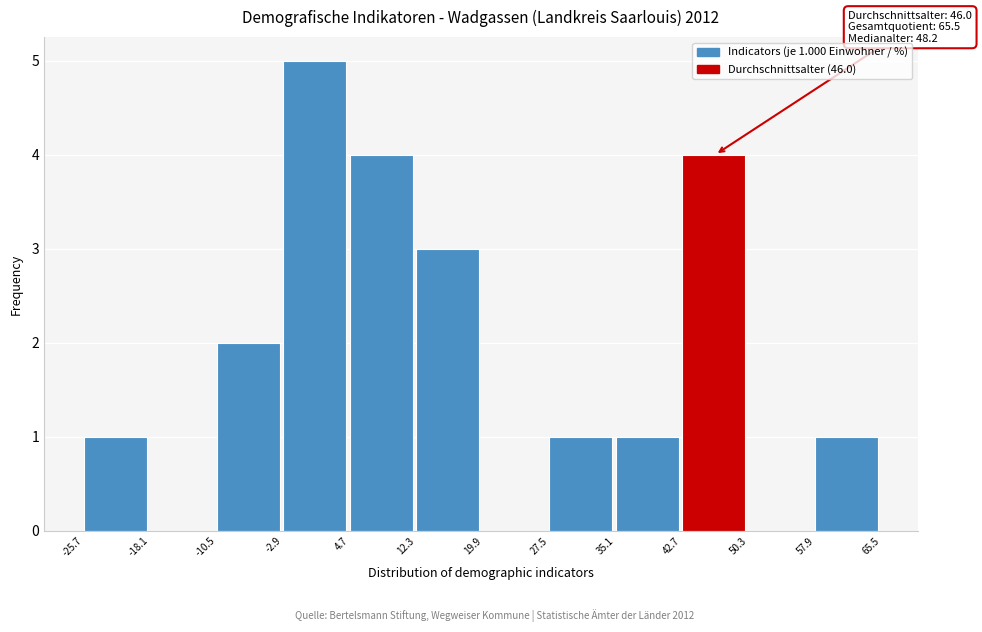

Which range on the x-axis has the tallest bar?

-2.9 to 4.7